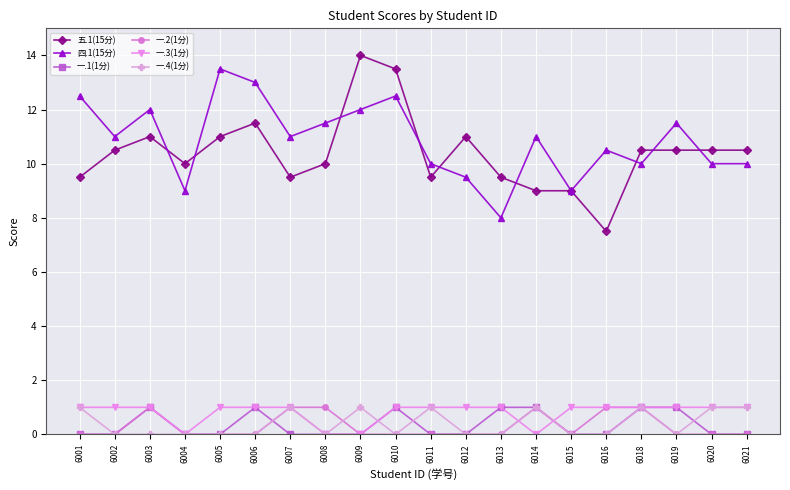

Reading left to right, what are all the values shown in this chart?

五.1(15分): 9.5	10.5	11.0	10.0	11.0	11.5	9.5	10.0	14.0	13.5	9.5	11.0	9.5	9.0	9.0	7.5	10.5	10.5	10.5	10.5
四.1(15分): 12.5	11.0	12.0	9.0	13.5	13.0	11.0	11.5	12.0	12.5	10.0	9.5	8.0	11.0	9.0	10.5	10.0	11.5	10.0	10.0
一.1(1分): 0.0	0.0	1.0	0.0	0.0	1.0	0.0	0.0	0.0	1.0	0.0	0.0	1.0	1.0	0.0	0.0	1.0	1.0	0.0	0.0
一.2(1分): 0.0	0.0	1.0	0.0	0.0	0.0	1.0	1.0	0.0	0.0	0.0	0.0	0.0	1.0	0.0	1.0	1.0	0.0	0.0	0.0
一.3(1分): 1.0	1.0	1.0	0.0	1.0	1.0	1.0	0.0	0.0	1.0	1.0	1.0	1.0	0.0	1.0	1.0	1.0	1.0	1.0	1.0
一.4(1分): 1.0	0.0	0.0	0.0	0.0	0.0	1.0	0.0	1.0	0.0	1.0	0.0	0.0	1.0	0.0	0.0	1.0	0.0	1.0	1.0